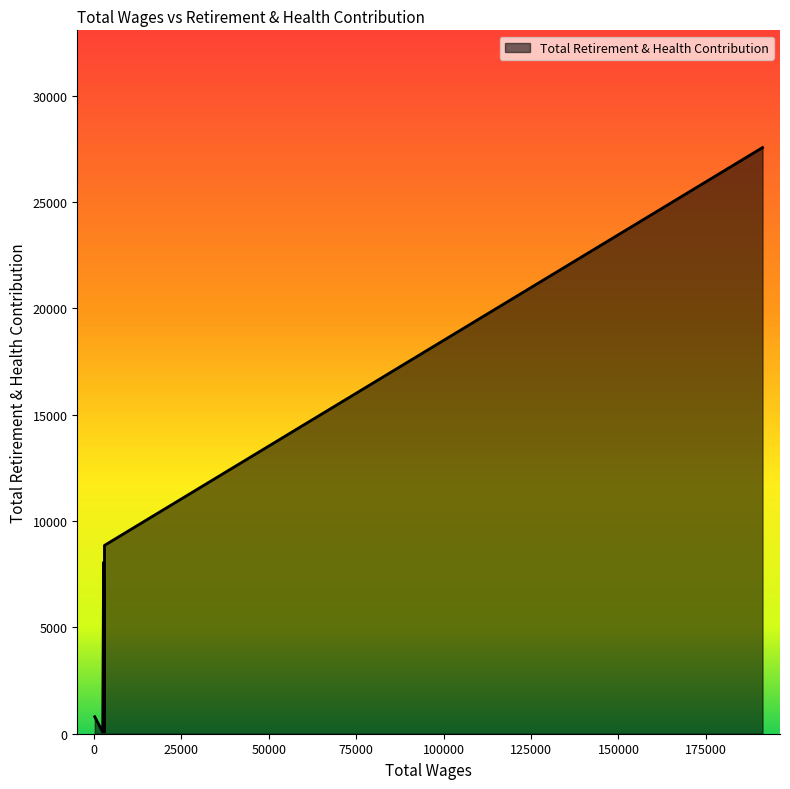

What is the smallest value displayed?

80